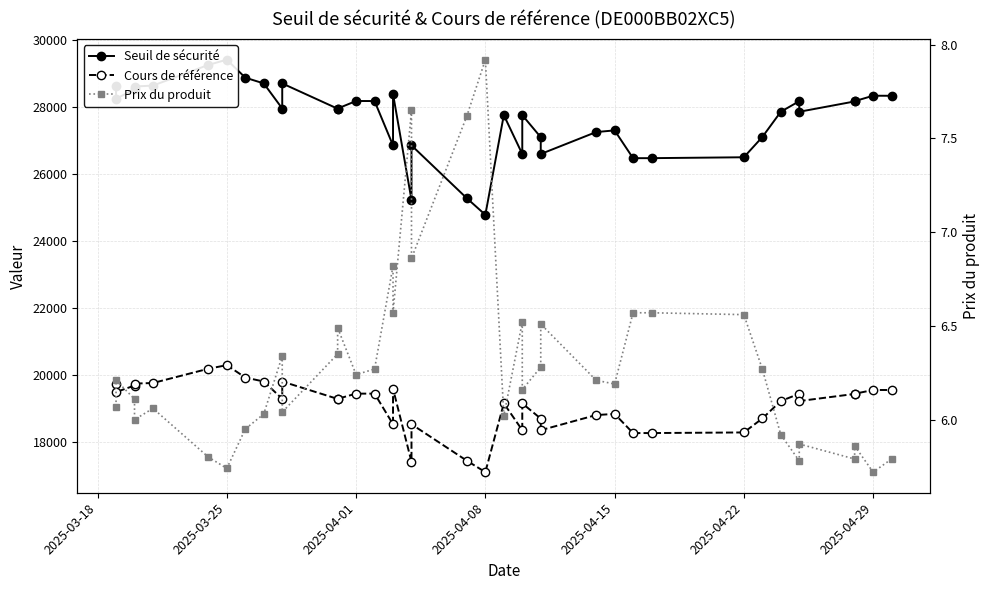

The Cours de référence series shows 34748.3 at 33. True or false?

False